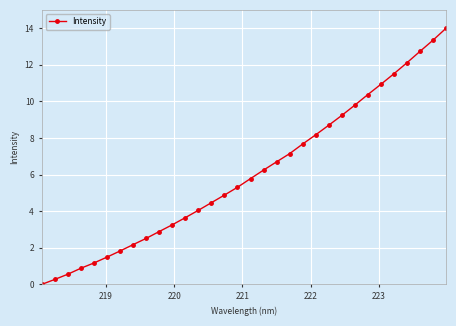

What is the difference between the maximum and minimum values?

14.0